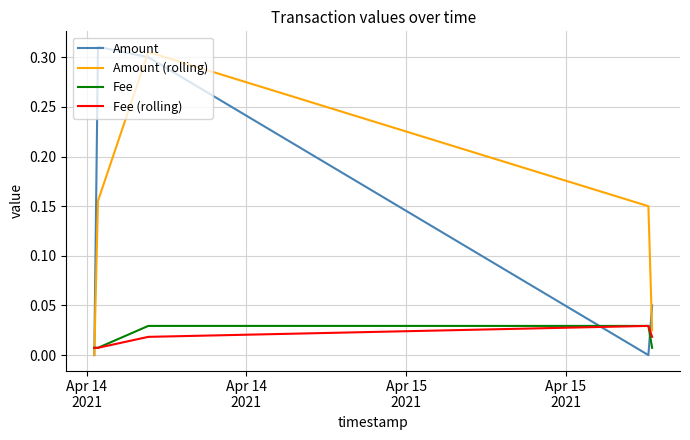

Is this an area chart (filled region under the line)?

No